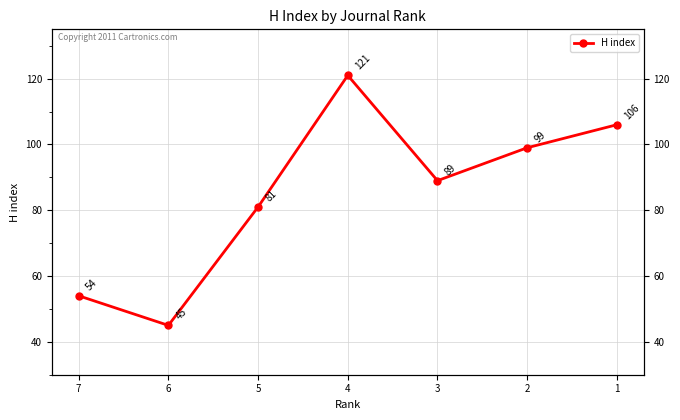

Which has a higher value, 3 or 1?

1